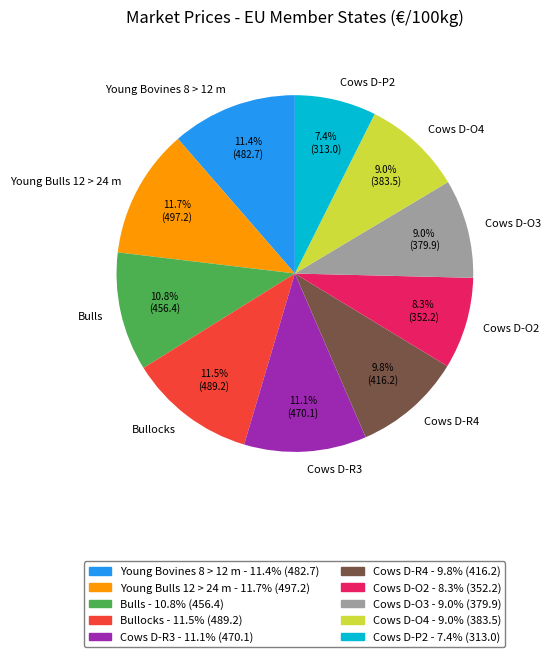

What portion of the pie excludes Cows D-O4?

91.0%